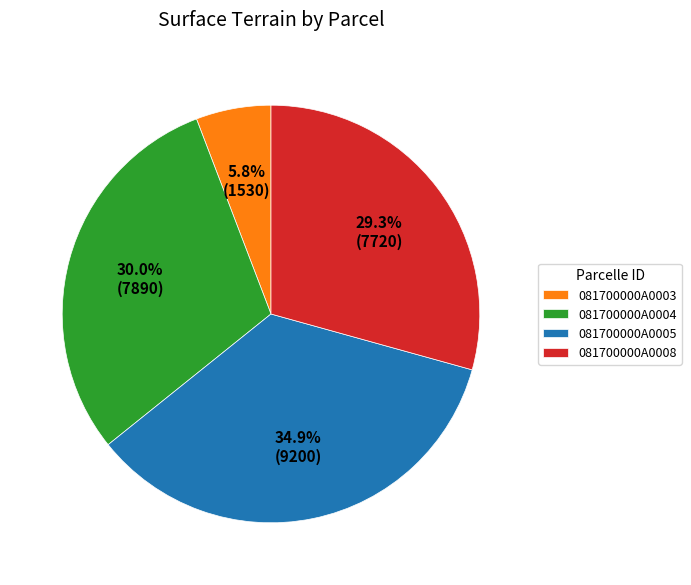

To the nearest percent, what percentage of the pie is 081700000A0008?

29%